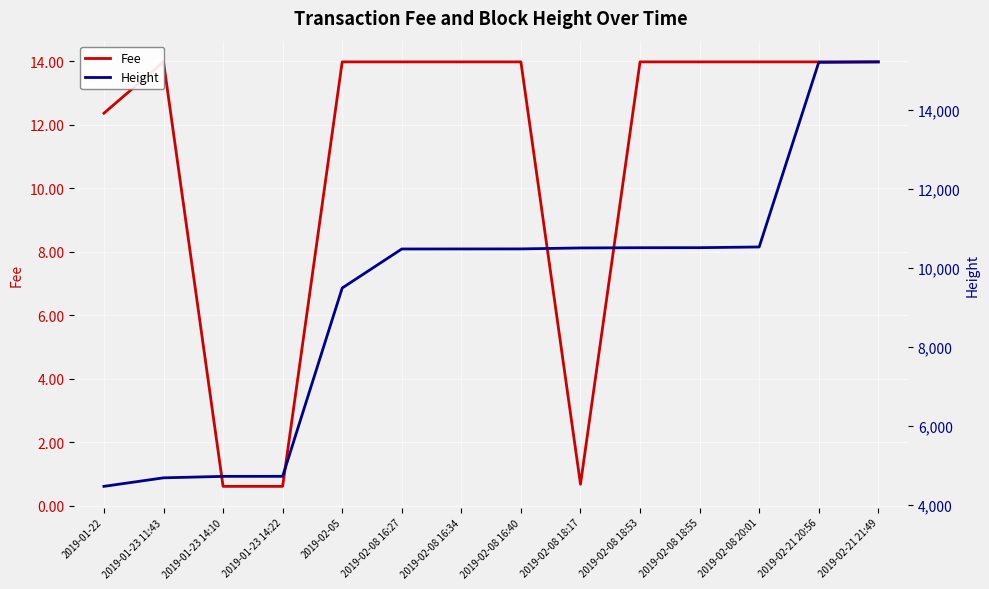

How many lines are shown in the chart?

2